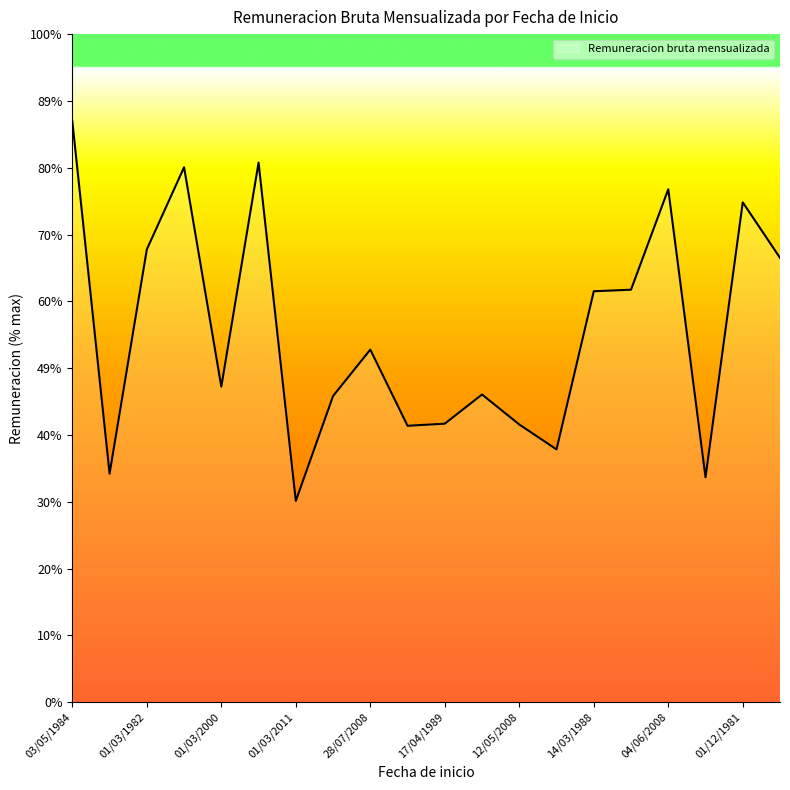

Is this an area chart (filled region under the line)?

Yes